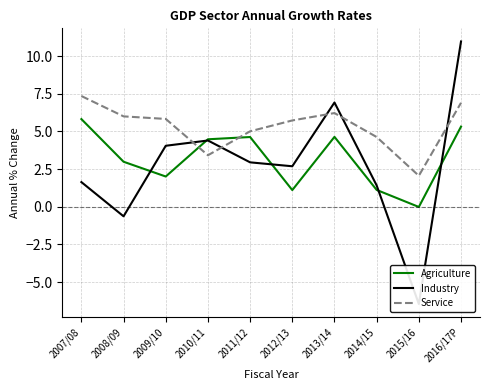

Which series has the largest total across all categories?

Service